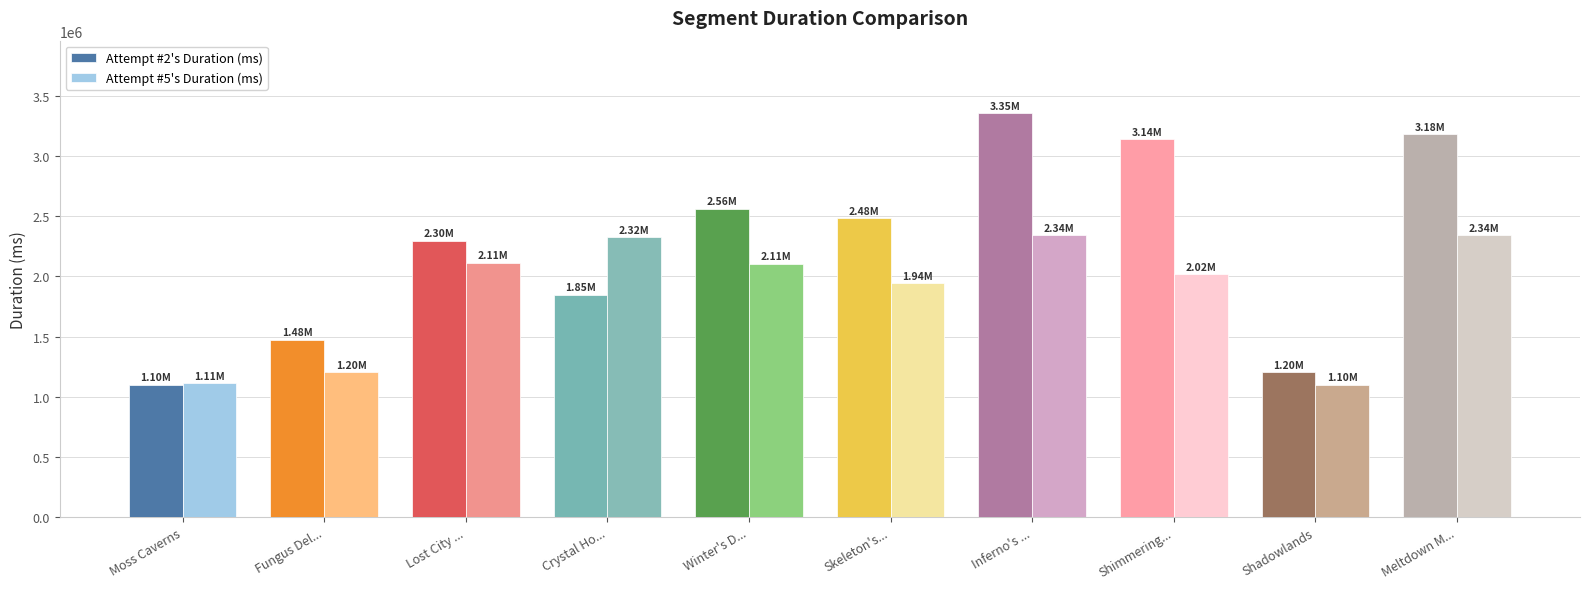

What is the difference between the maximum and minimum values in the Attempt #2's Duration (ms) series?

2251595